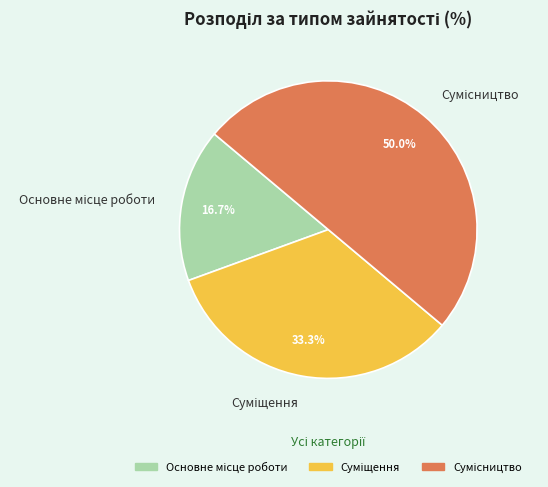

How much of the chart is everything except Сумісництво?

50.0%